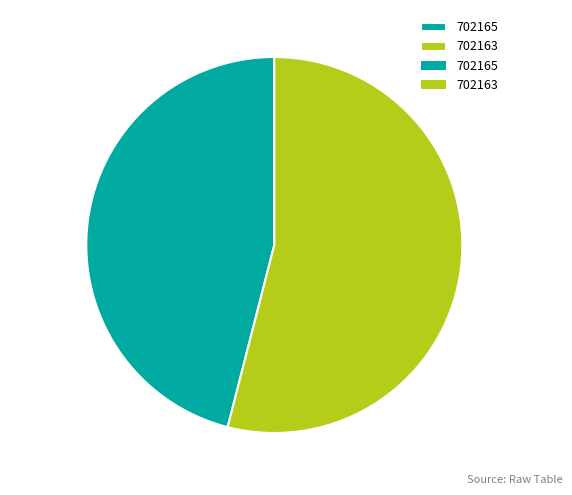

How many segments does this pie chart have?

2